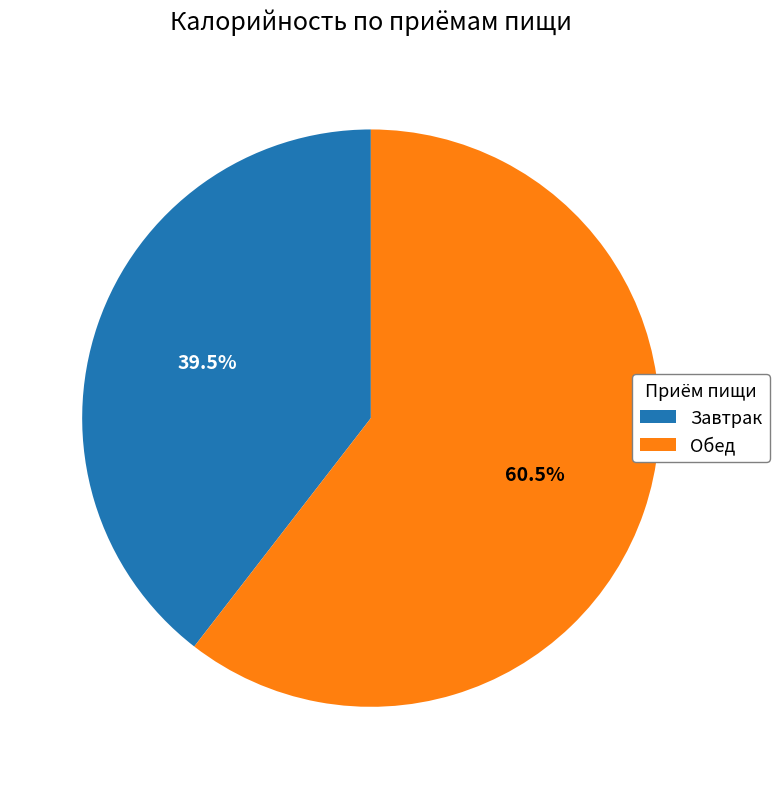

Which slice is the smallest?

Завтрак